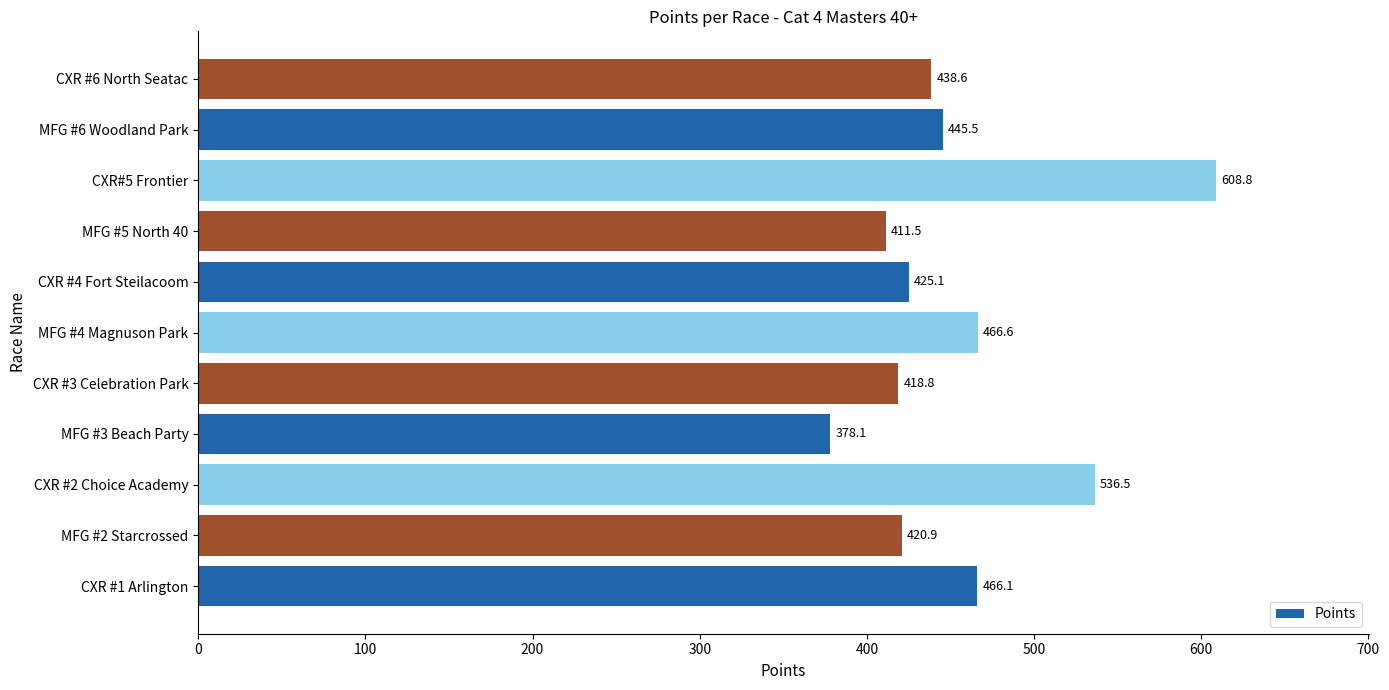

What is the difference between the maximum and minimum values?

230.7